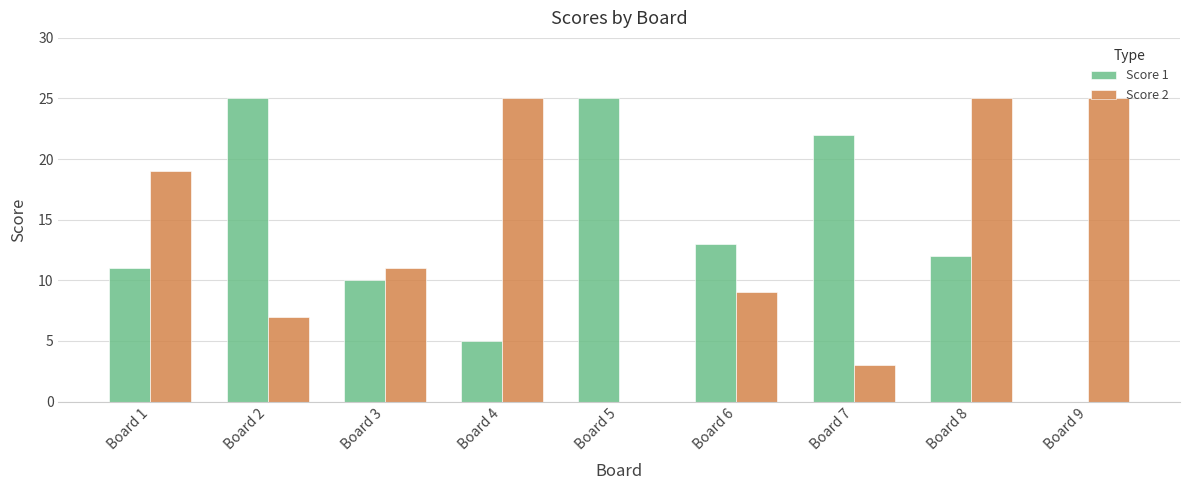

The Score 1 series shows 10 at Board 5. True or false?

False